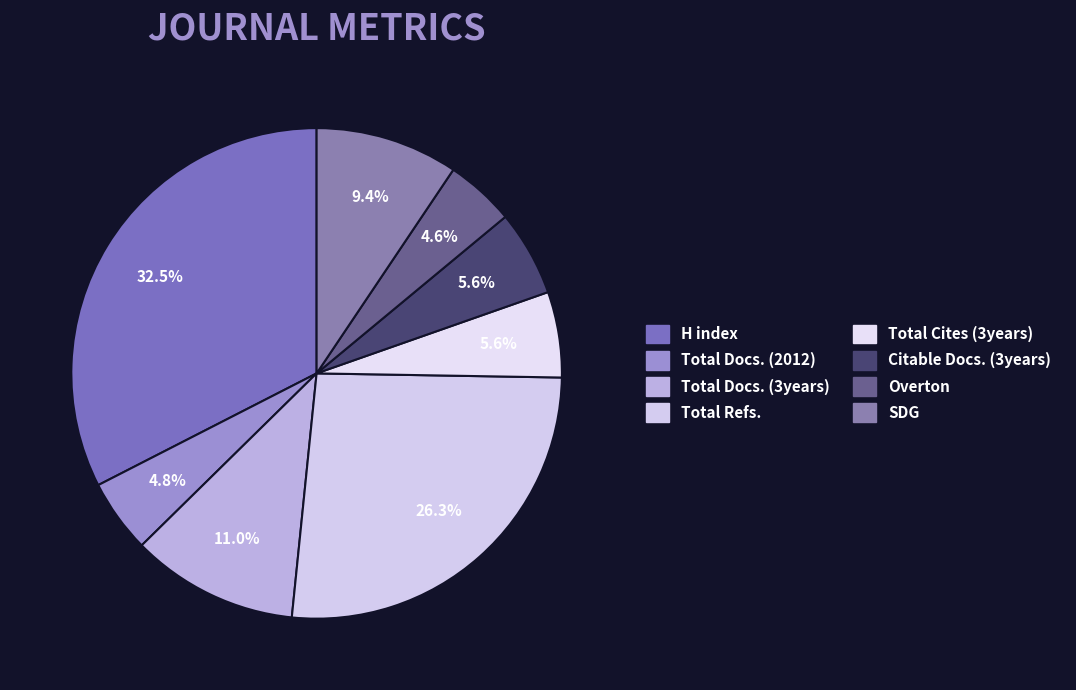

How many segments does this pie chart have?

8